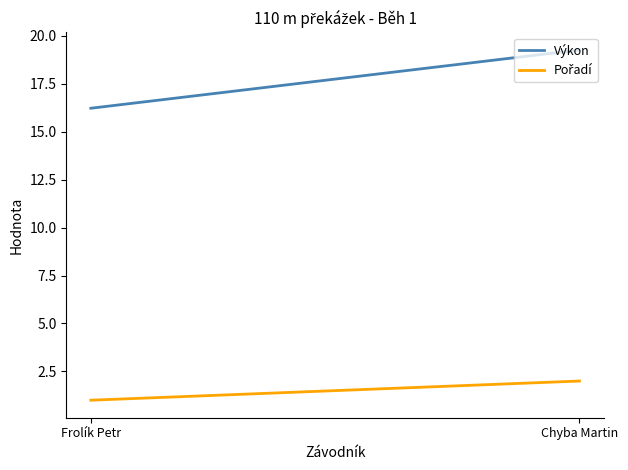

How many categories are shown in the chart?

2